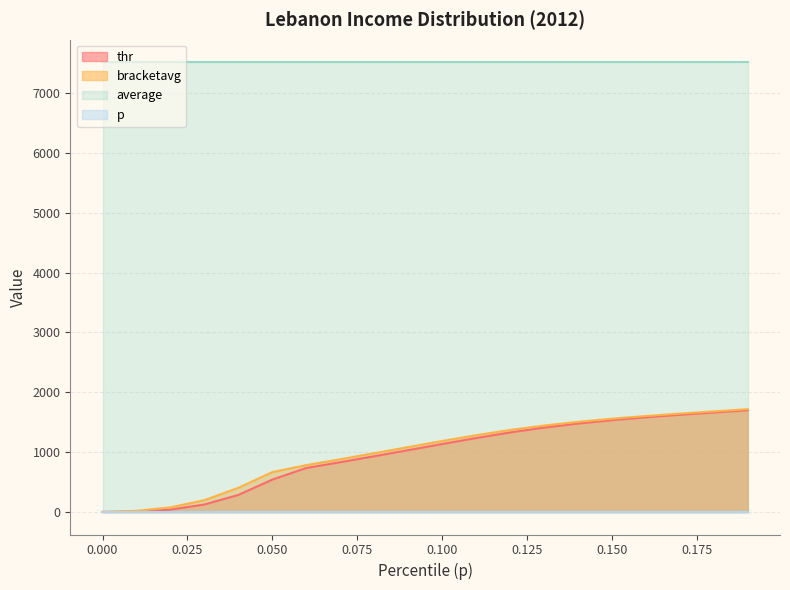

How many values in p are above zero?

19